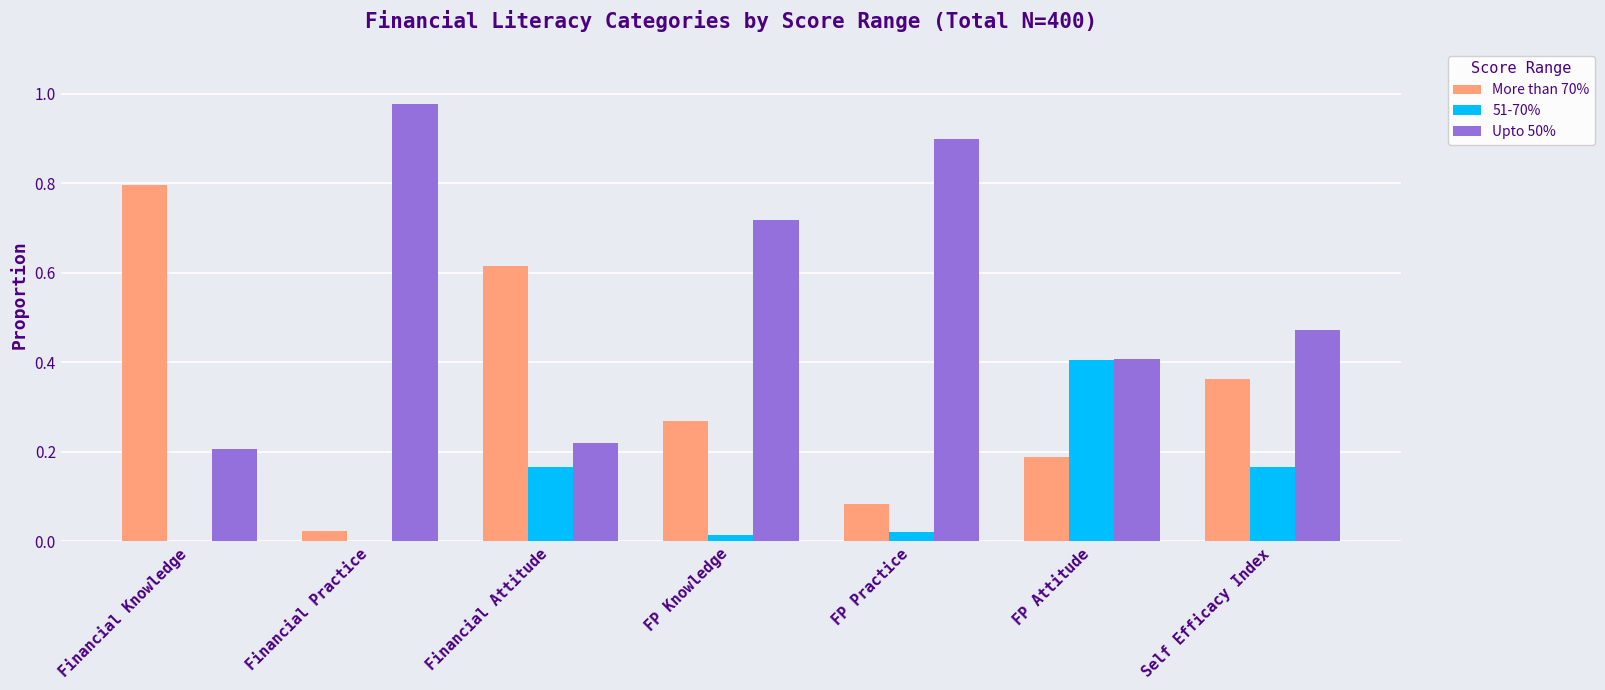

Which category has the highest value in the More than 70% series?

Financial Knowledge